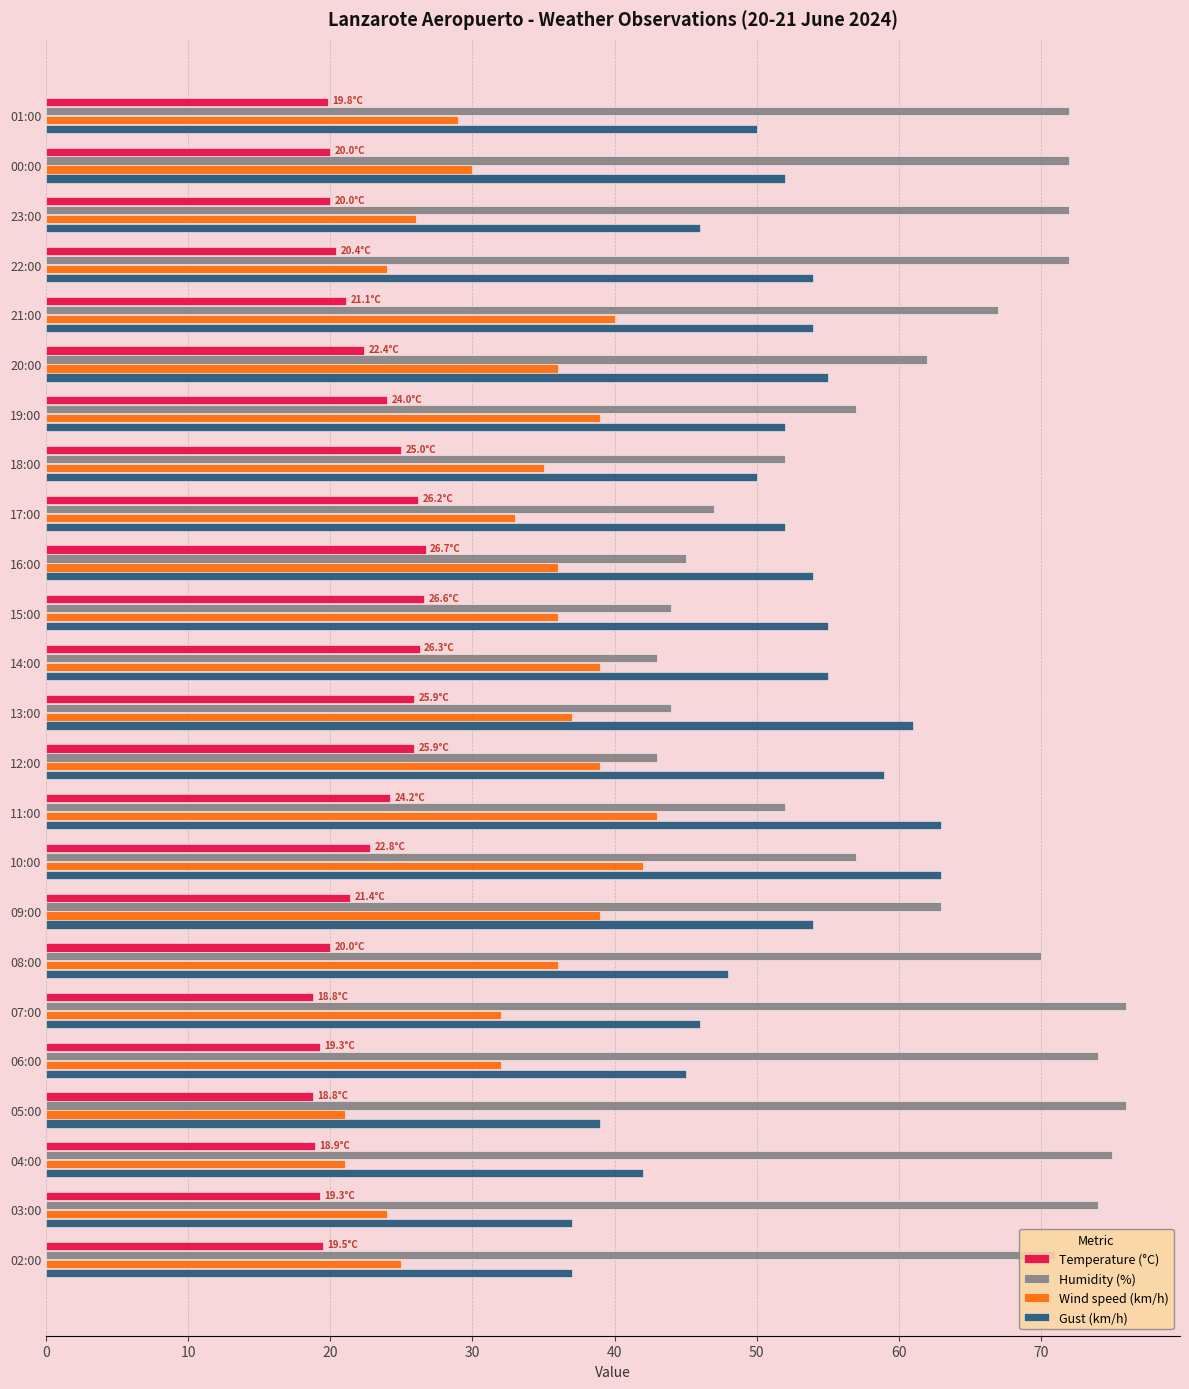

Which series changed the most between 16:00 and 11:00?

Gust (km/h)